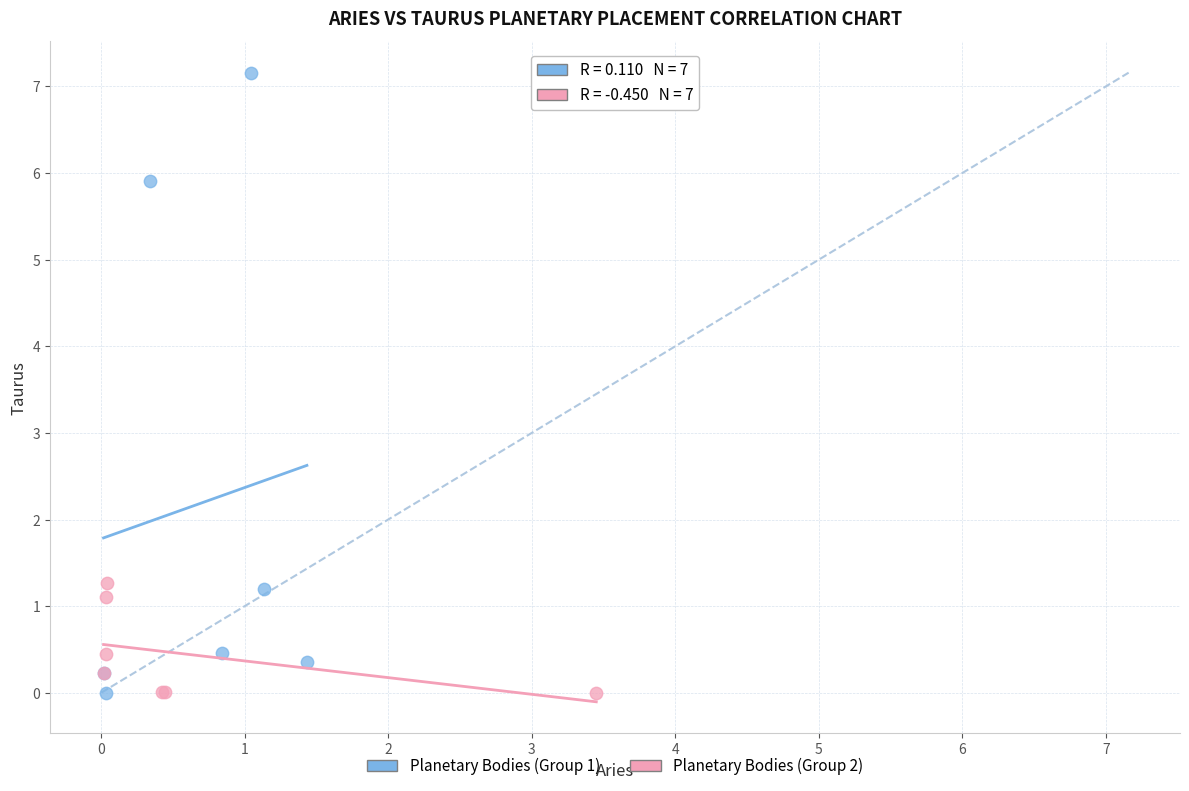

Which series has the widest spread of Y values?

Planetary Bodies (Group 1)